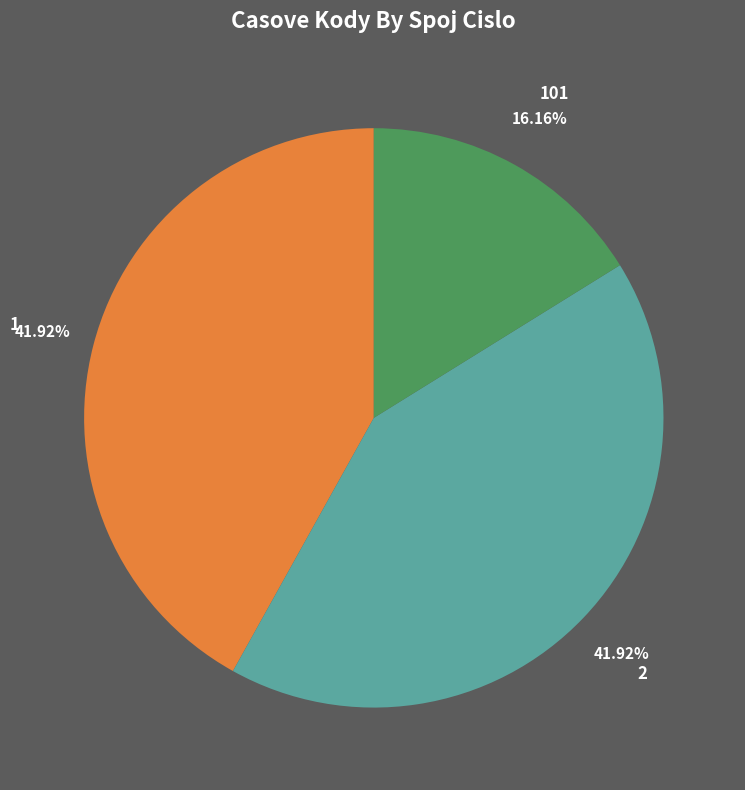

Which category has the smallest portion of the pie?

101